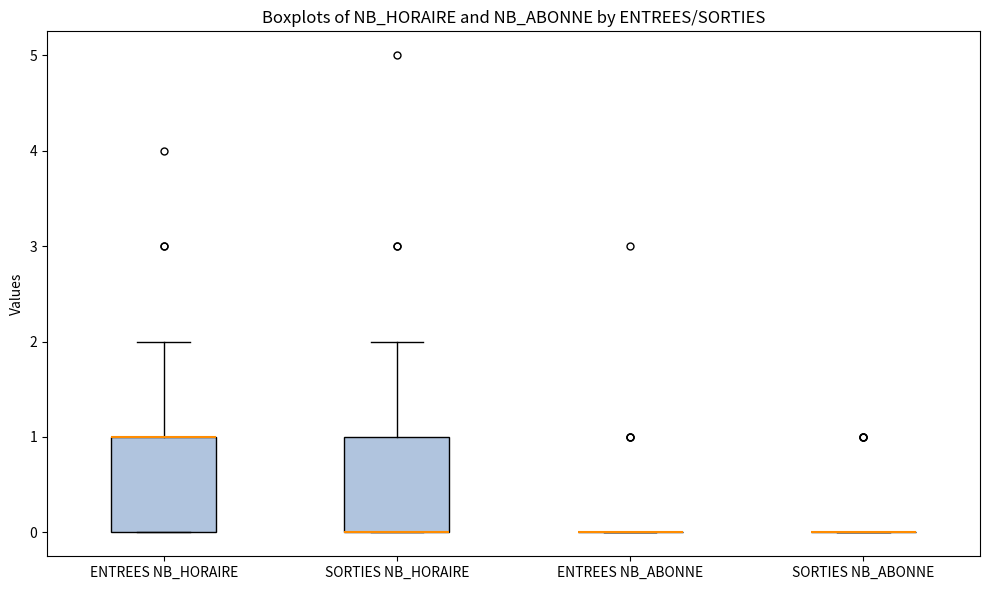

Reading left to right, read every box against the y-axis: the position of its median line, the range the box covers, and the ends of its whiskers. The values are not printed on the chart, so give them approximately, as read against the axis.

ENTREES NB_HORAIRE: median 1 (drawn on the box's upper edge), box 0 to 1, whiskers 0 to 2
SORTIES NB_HORAIRE: median 0 (drawn on the box's lower edge), box 0 to 1, whiskers 0 to 2
ENTREES NB_ABONNE: box collapsed to a line at 0, whiskers 0 to 0
SORTIES NB_ABONNE: box collapsed to a line at 0, whiskers 0 to 0